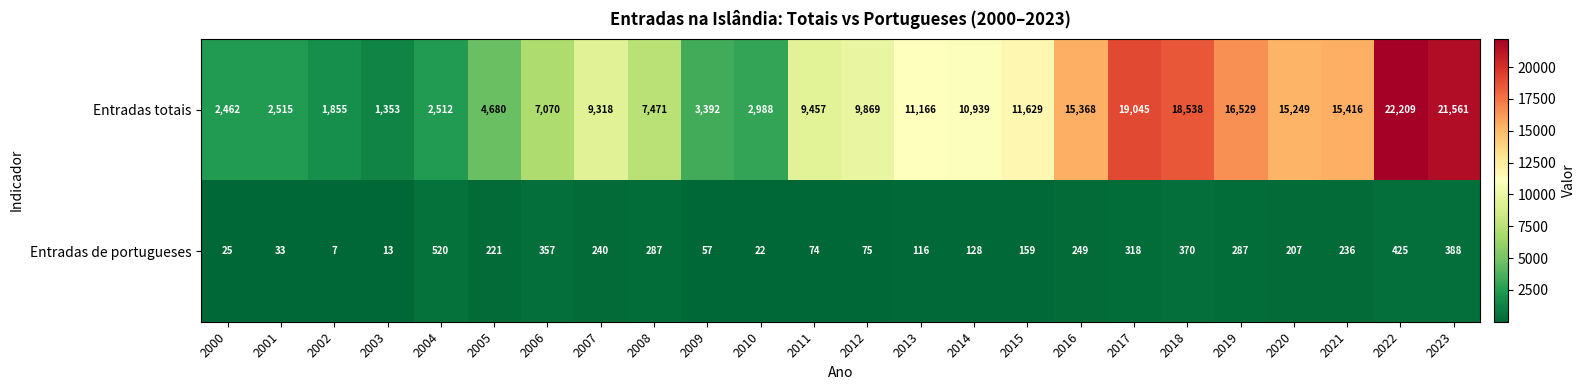

Is it true that Entradas de portugueses equals 176 at 2013?

False